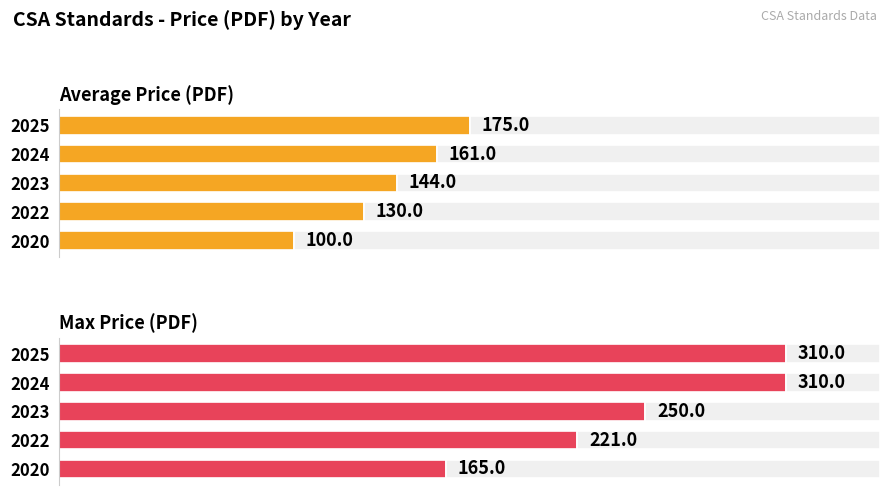

Rank the categories by Max Price (PDF) value from lowest to highest.

4, 3, 2, 0, 1